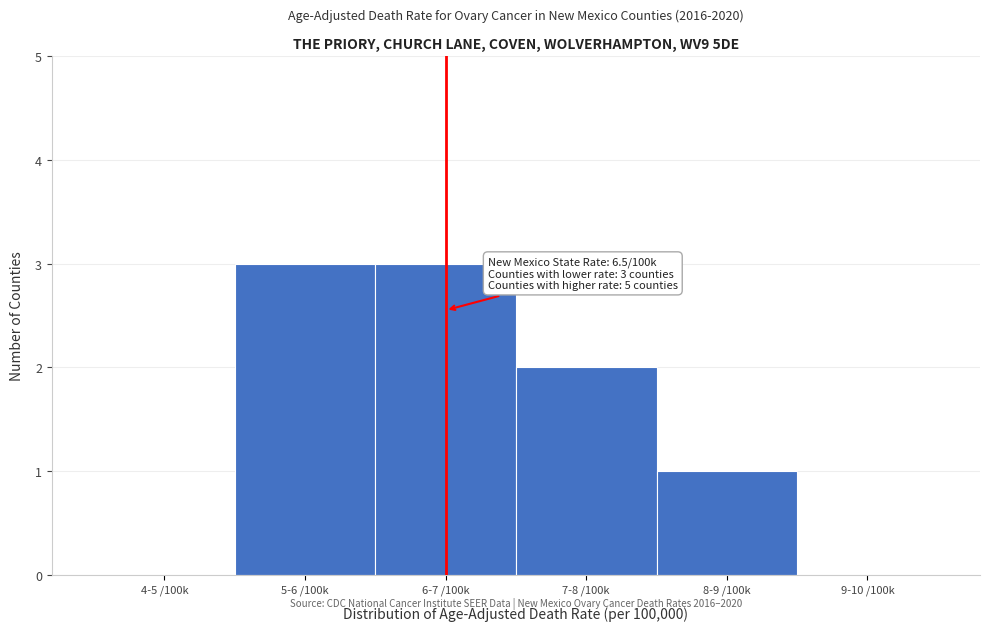

Reading left to right, transcribe all the data shown in this chart.

4-5 /100k=0	5-6 /100k=3	6-7 /100k=3	7-8 /100k=2	8-9 /100k=1	9-10 /100k=0